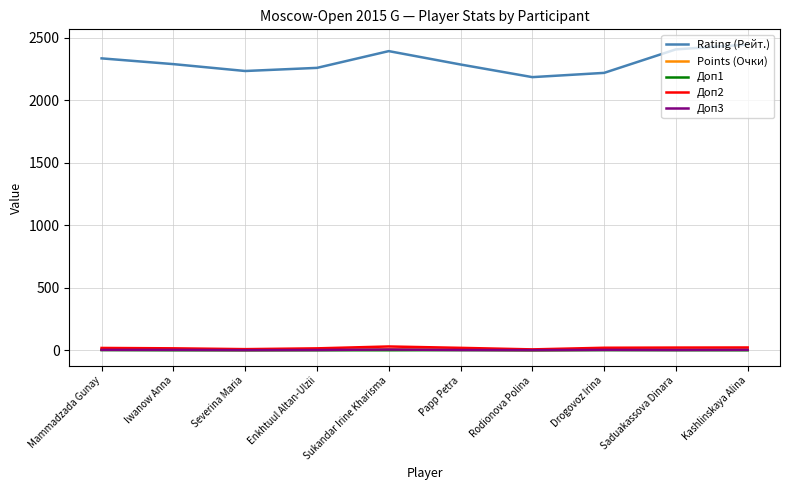

True or false: Rating (Рейт.) has a value of 696.6 at Mammadzada Gunay.

False